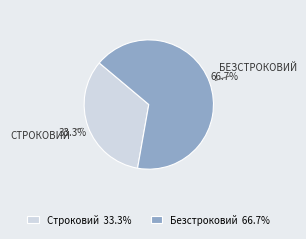

Which slice is the largest?

Безстроковий